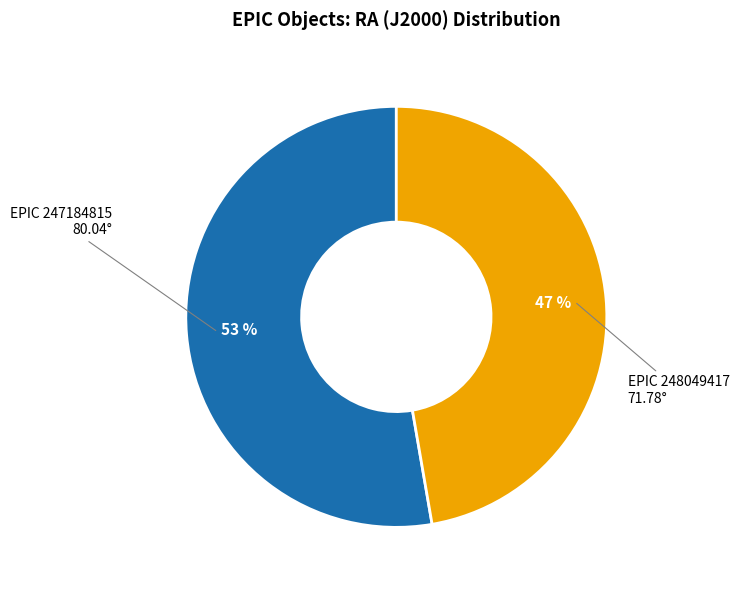

To the nearest percent, what is the average slice percentage?

50%